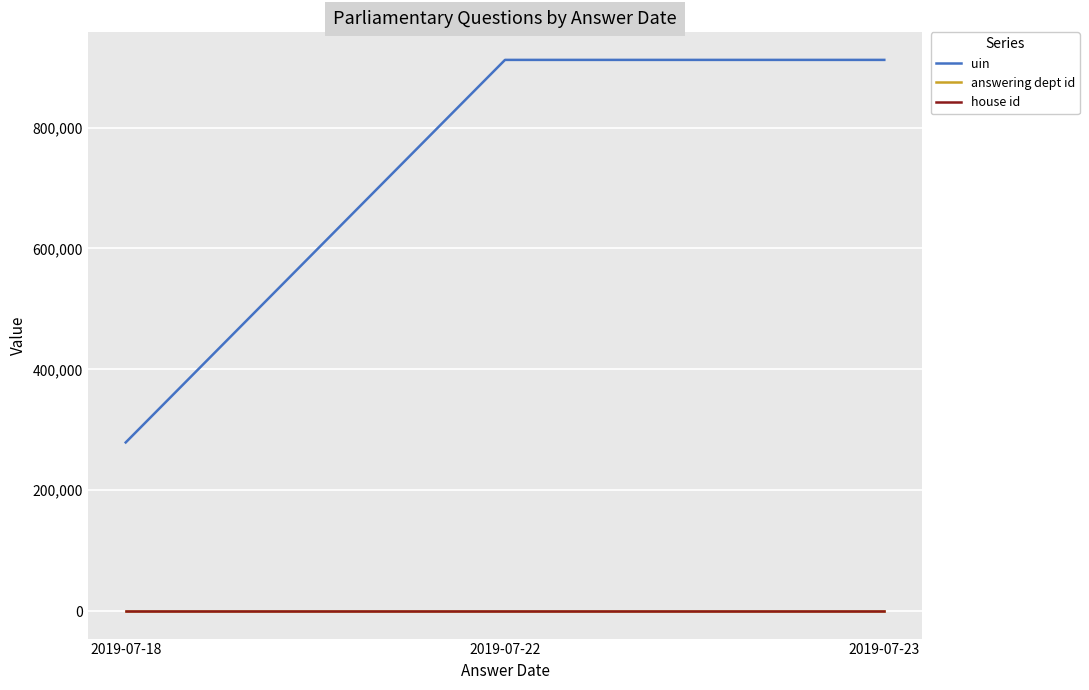

Is the value of answering dept id at 2019-07-18 greater than the value of uin at 2019-07-23?

No